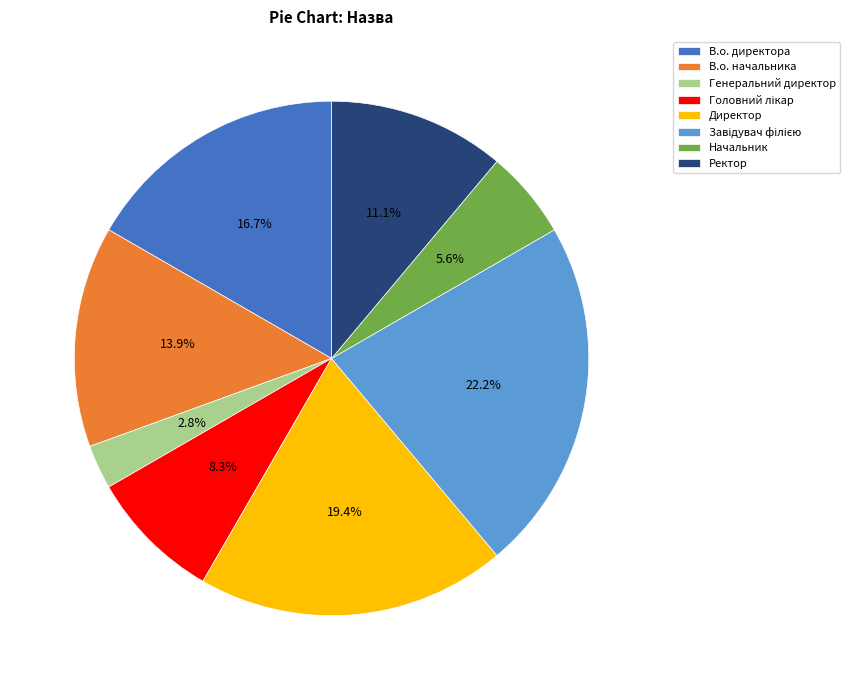

What is the smallest slice in the pie chart?

Генеральний директор